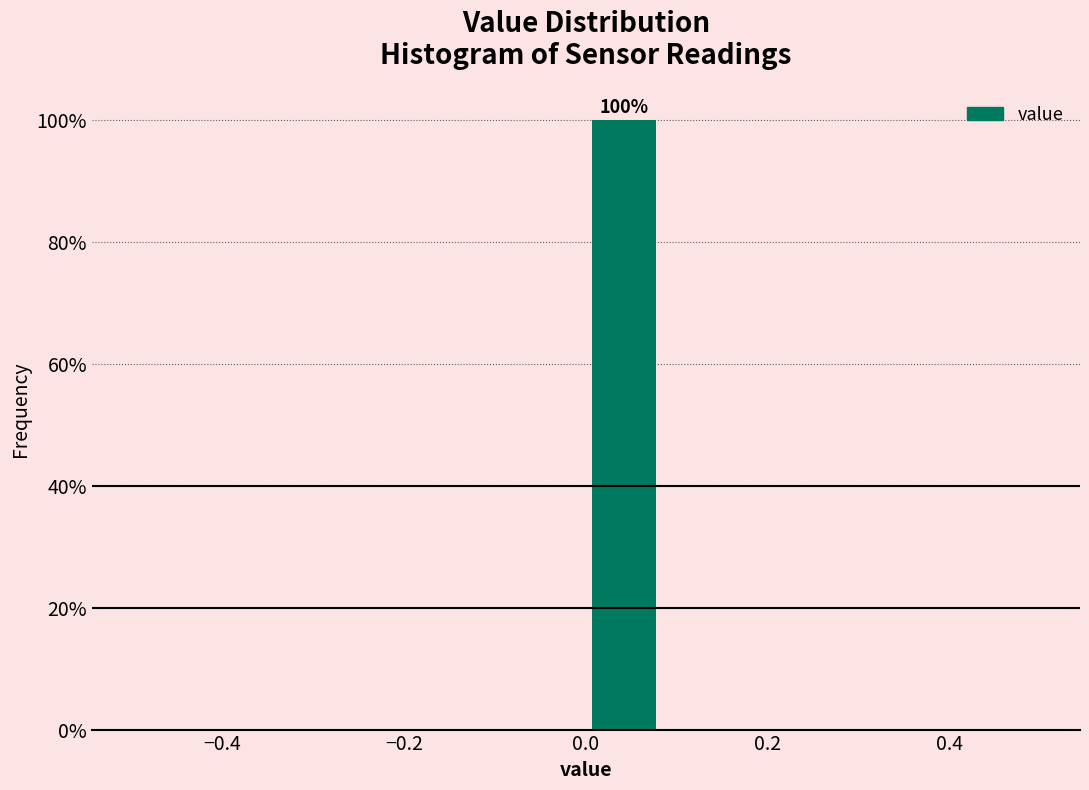

Over which range of the x-axis is the bar tallest?

0.00 to 0.08